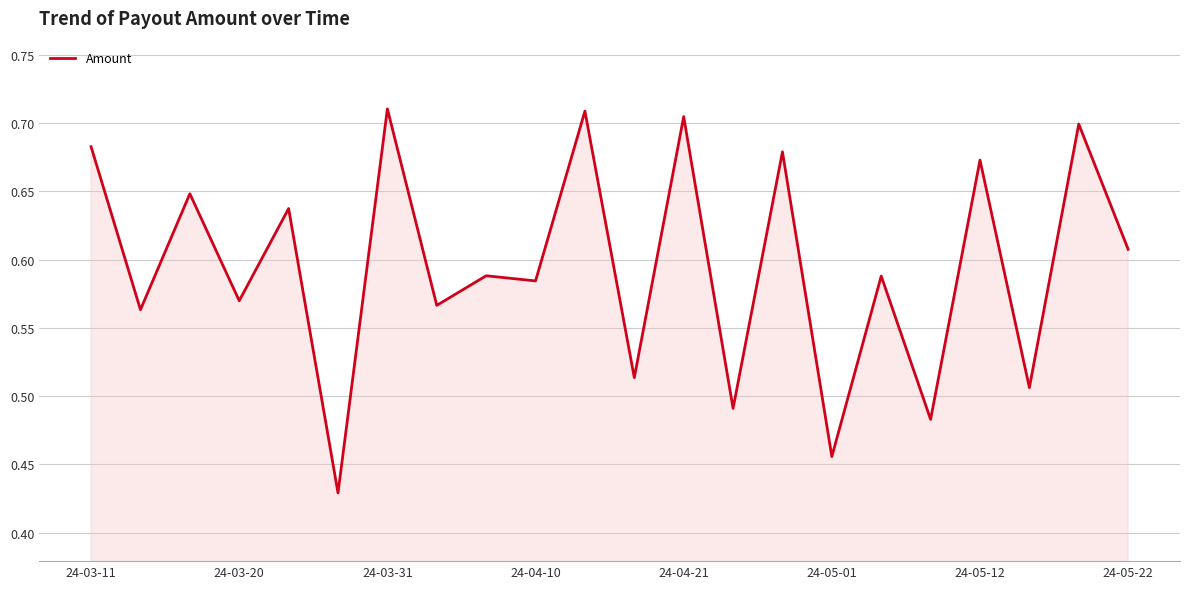

What is the difference between the maximum and minimum values?

0.3